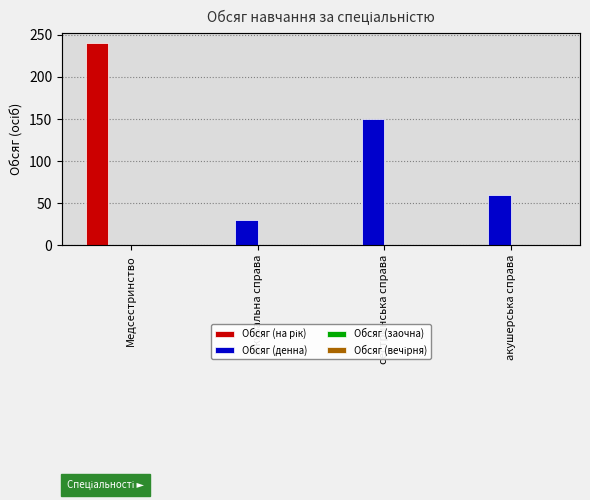

How many groups of bars are there?

4